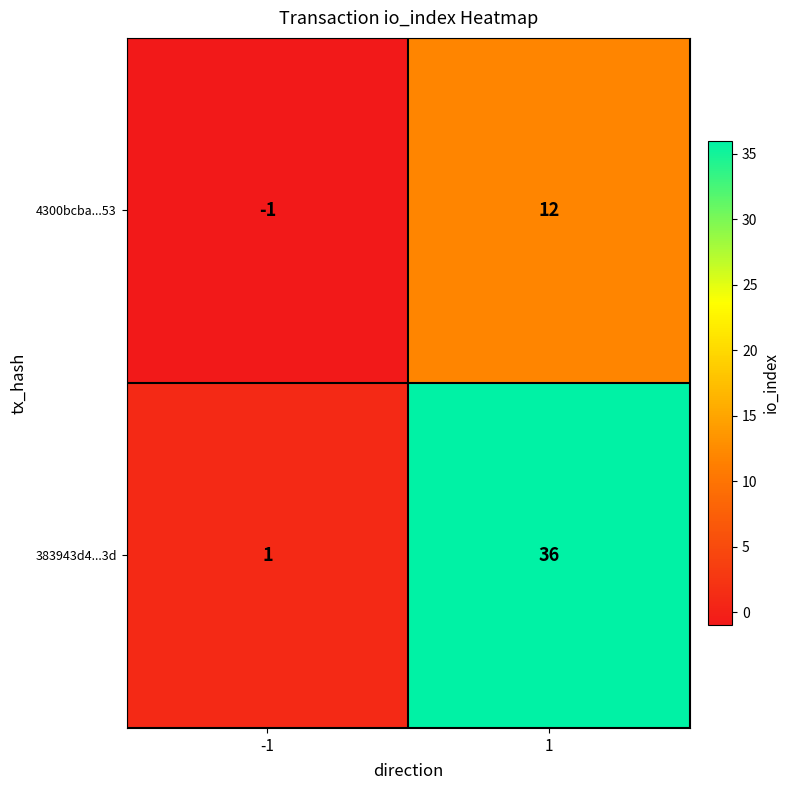

Read the 4300bcba...53 value at 1.

12